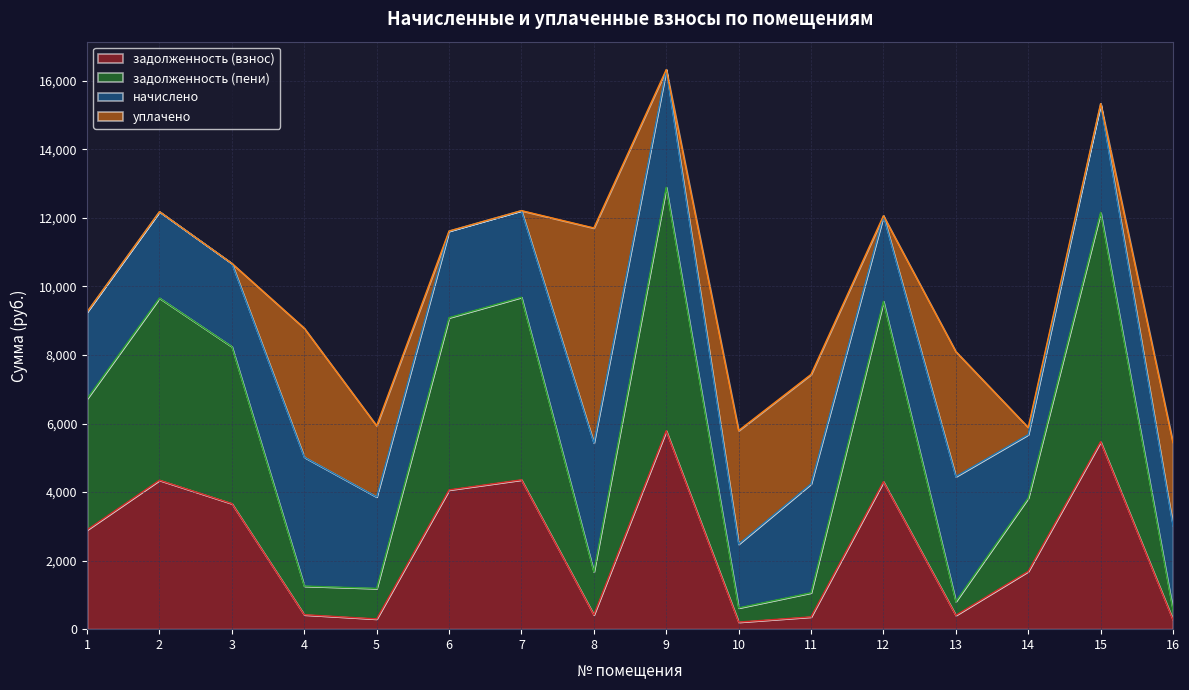

What is the total value across all series at 3?

10672.9